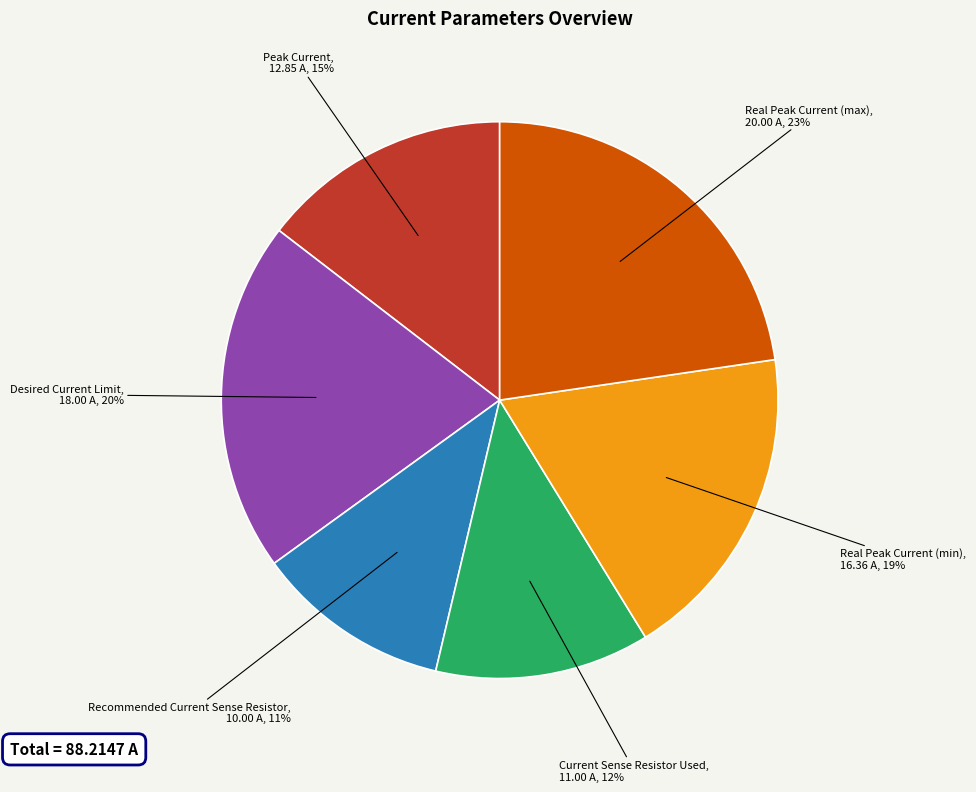

Between Real Peak Current (max) and Desired Current Limit, which is larger?

Real Peak Current (max)